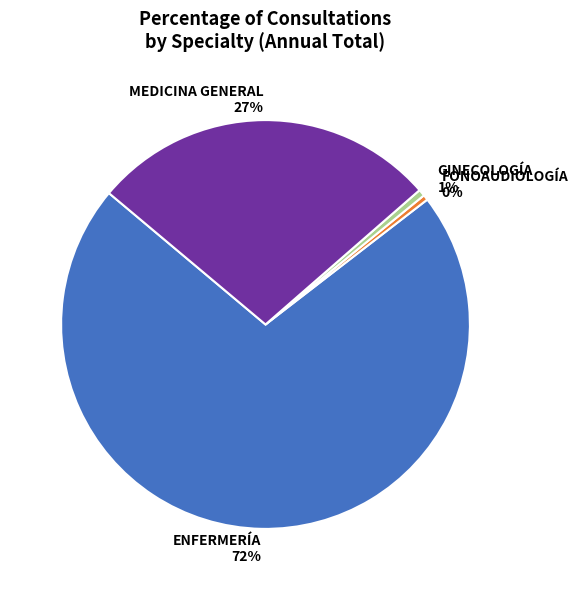

Which slice is the largest?

ENFERMERÍA 72%